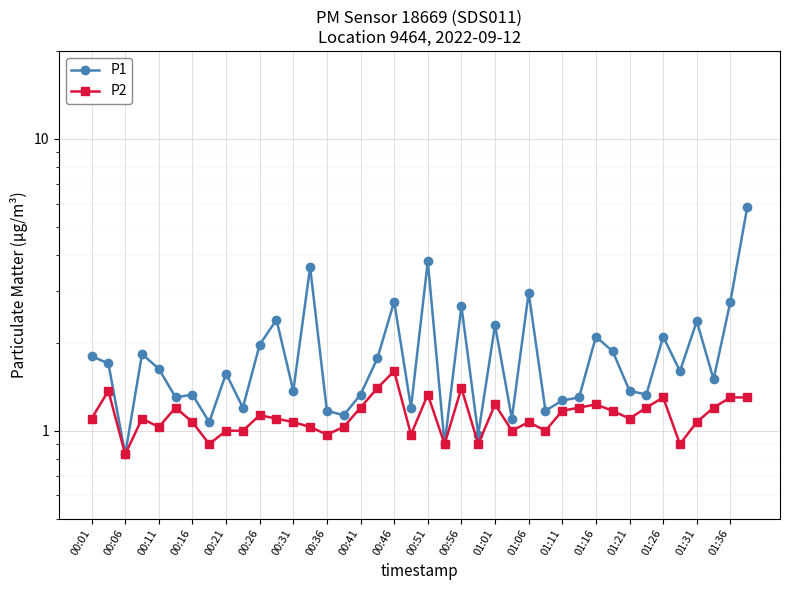

List the series in order of their peak value, lowest first.

P2, P1